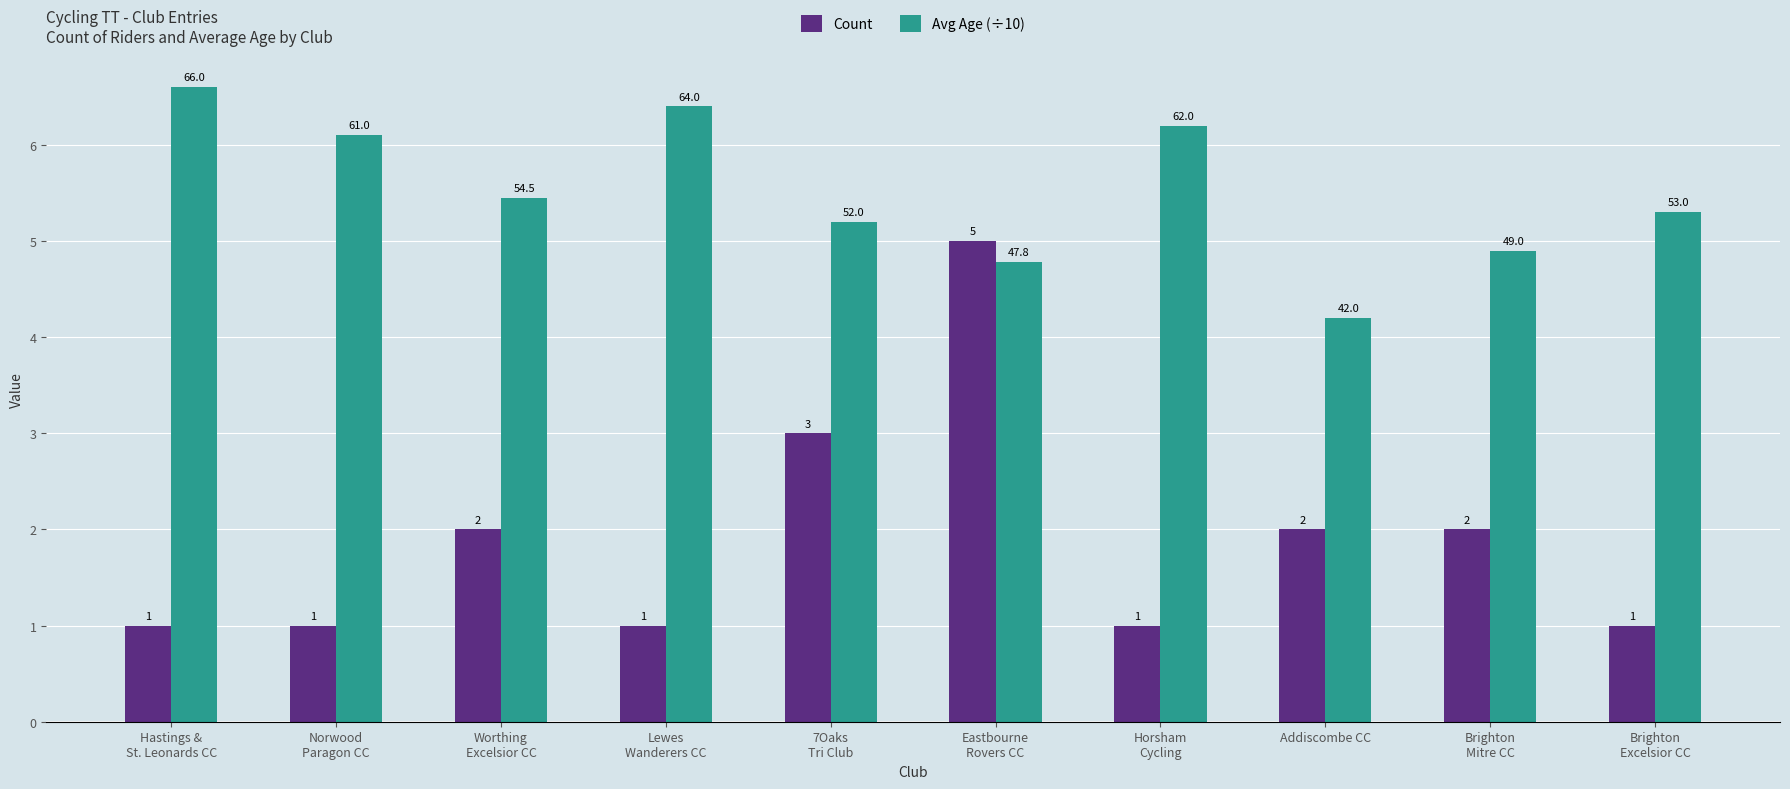

At how many categories does at least one series exceed 3?

10